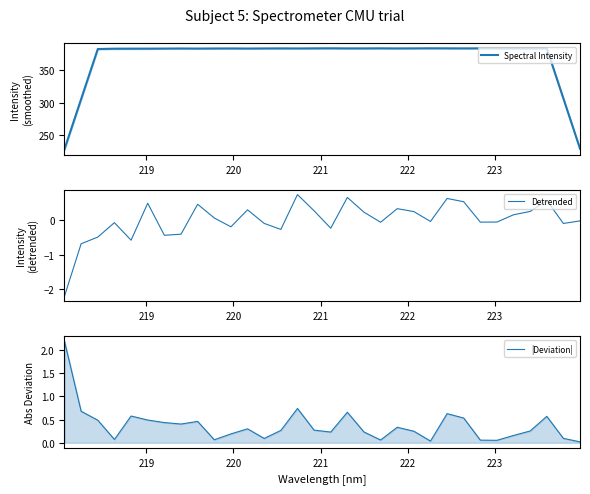

What is the highest value of the Spectral Intensity series?

383.1